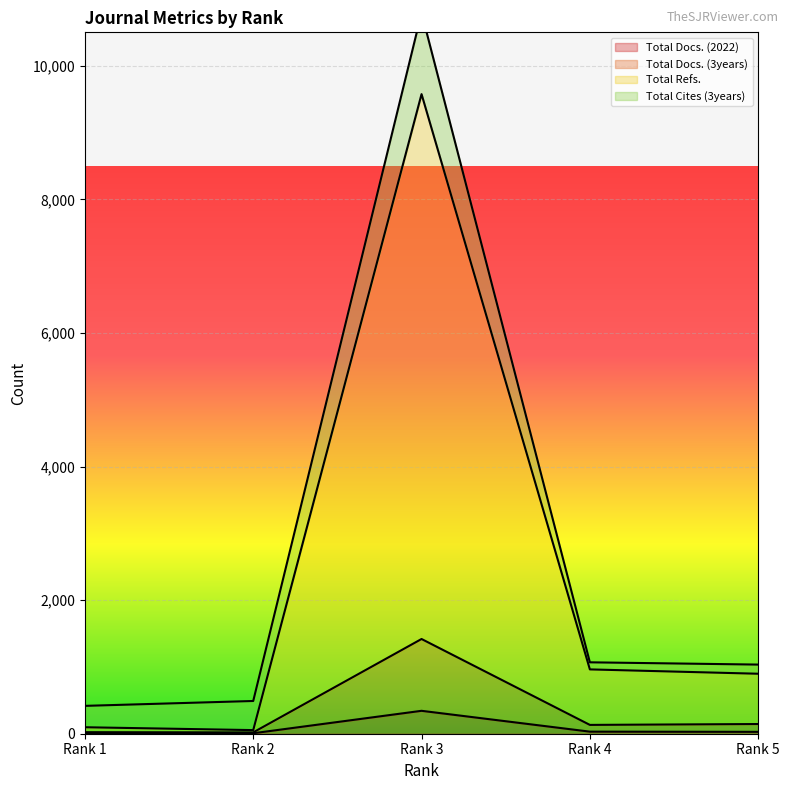

Where does the Total Docs. (2022) series first go above 28?

Rank 3